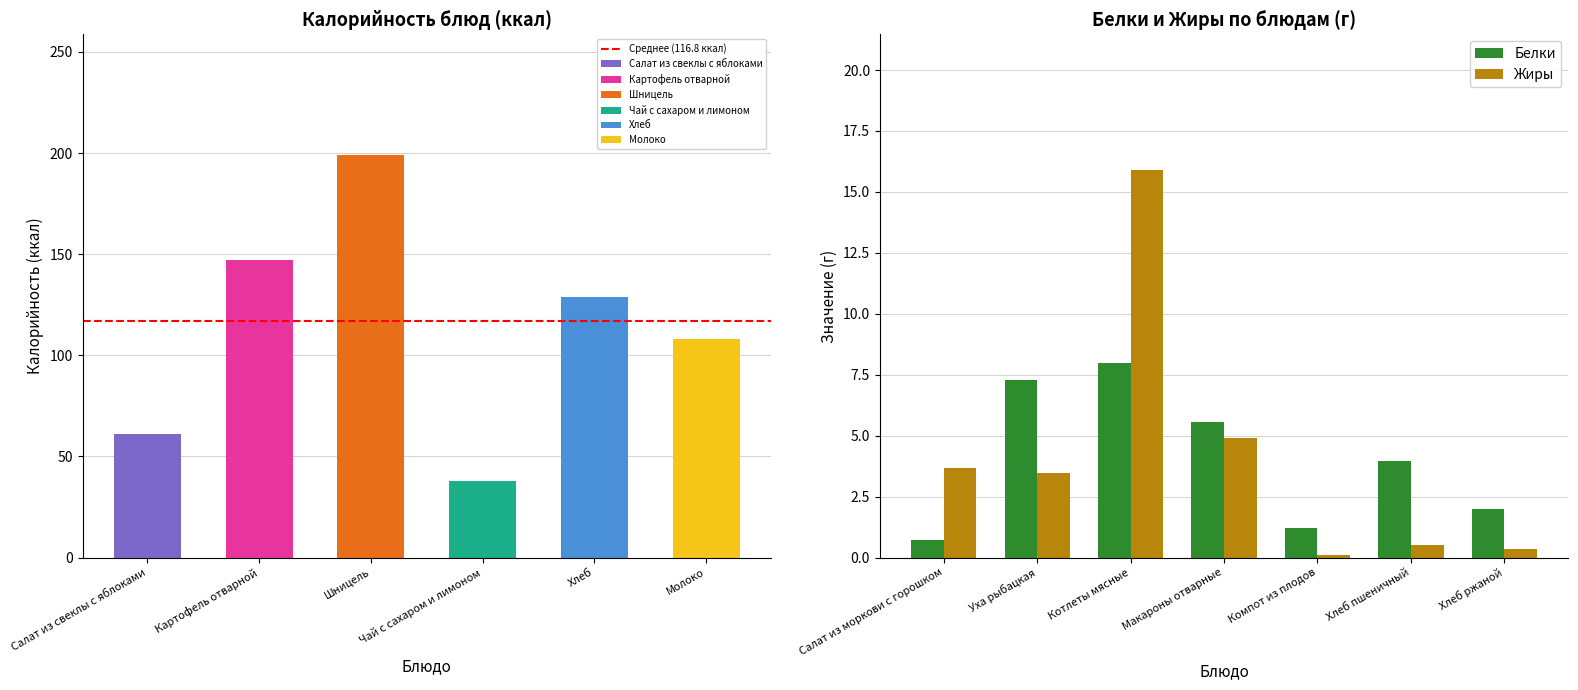

How many values in the Жиры series are below 3?

3